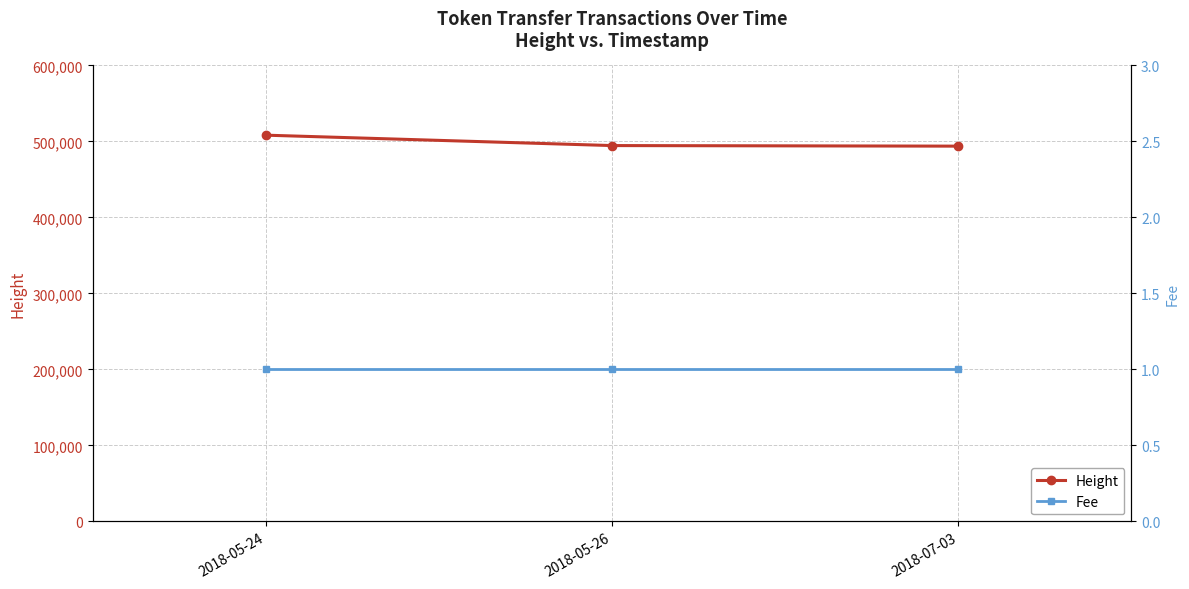

Count the number of categories in the chart.

3